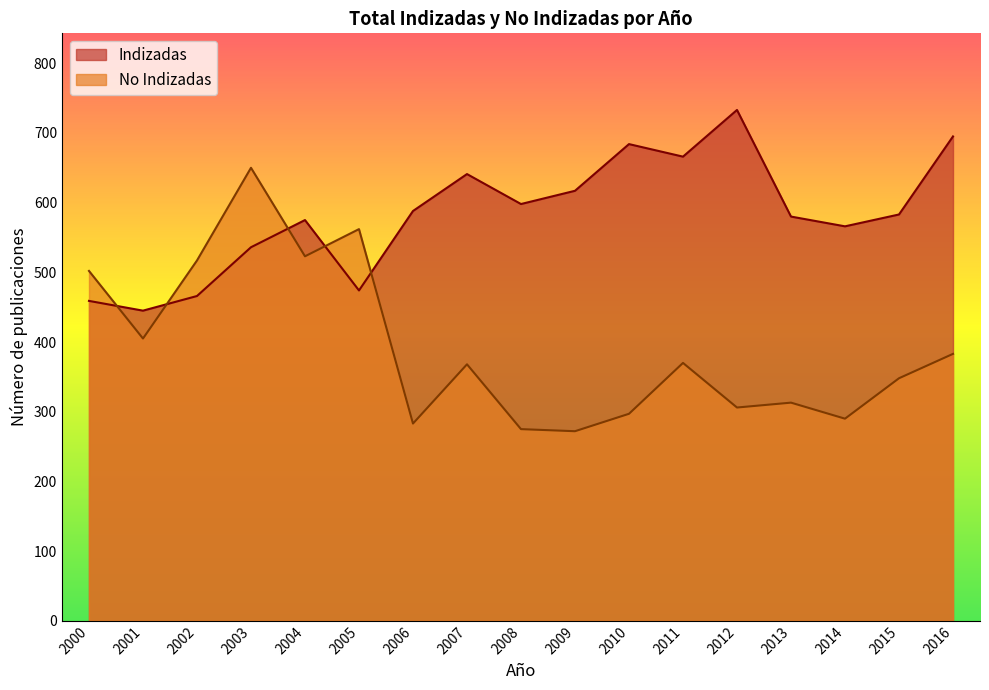

Does the chart display data point markers on the line(s)?

No